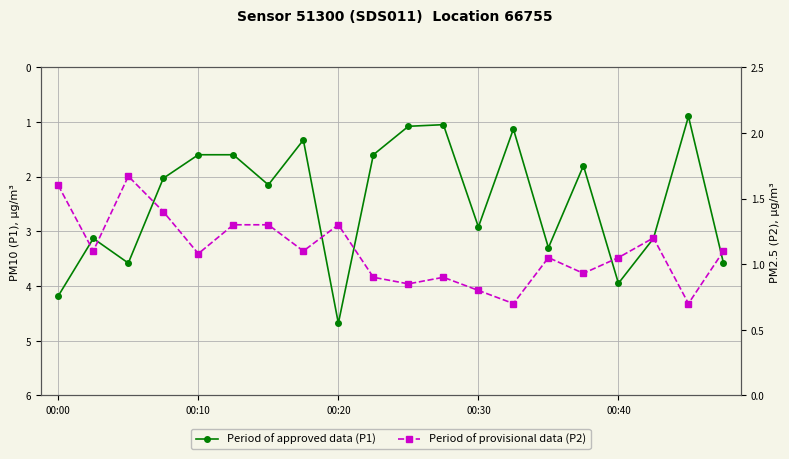

At which category does the chart reach its minimum across all series?

13